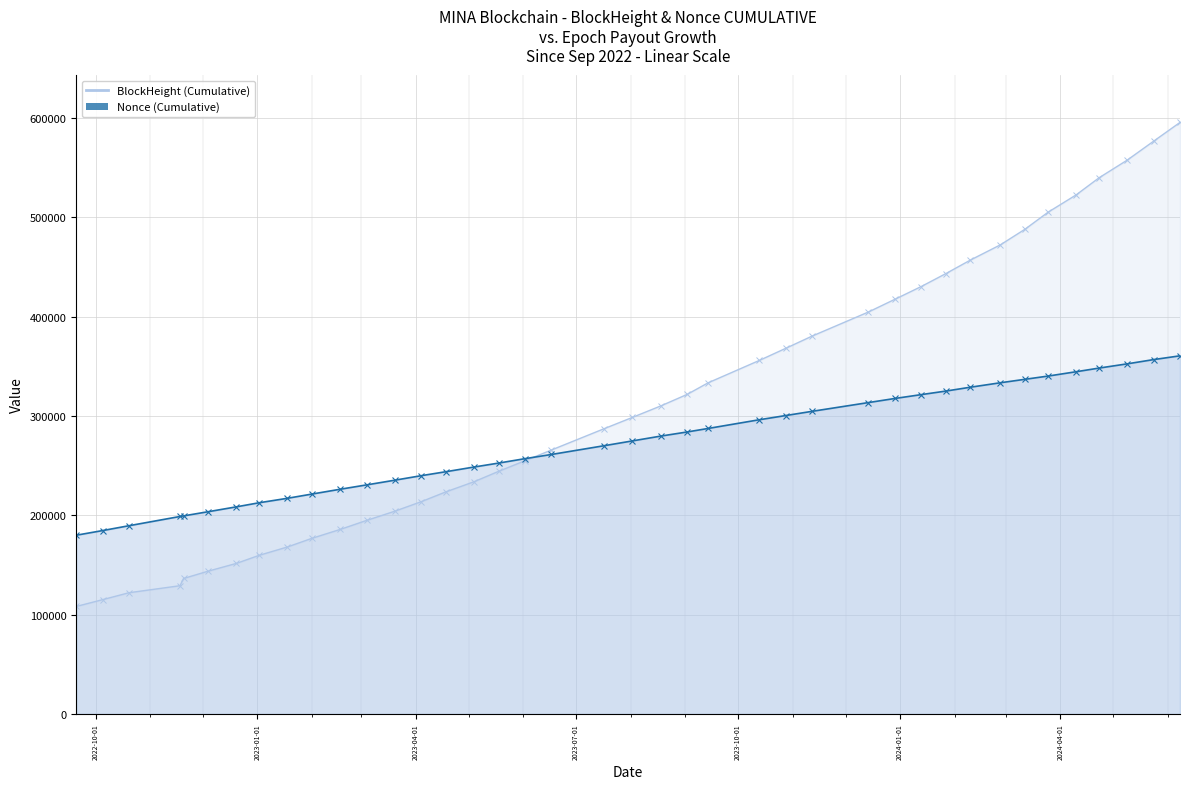

What is the difference between the maximum and minimum values?

180645